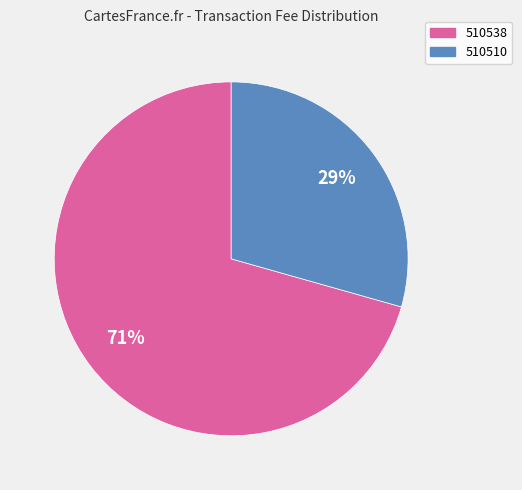

Rank the categories by value from highest to lowest.

510538, 510510